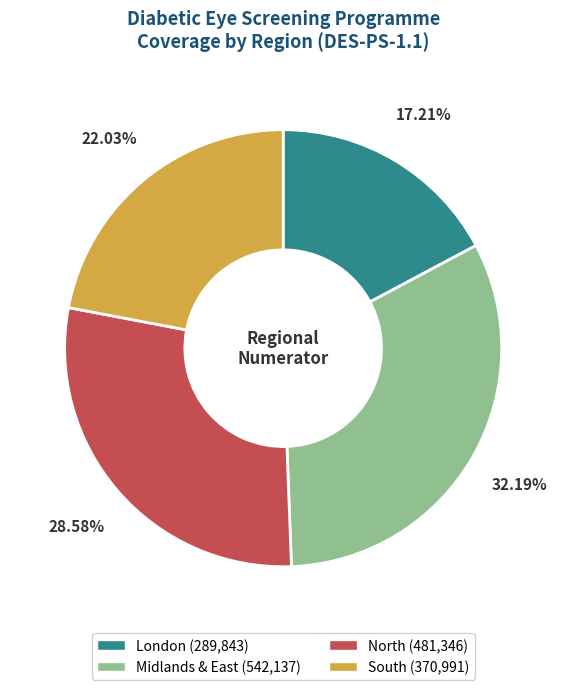

What is the largest slice in the pie chart?

Midlands & East